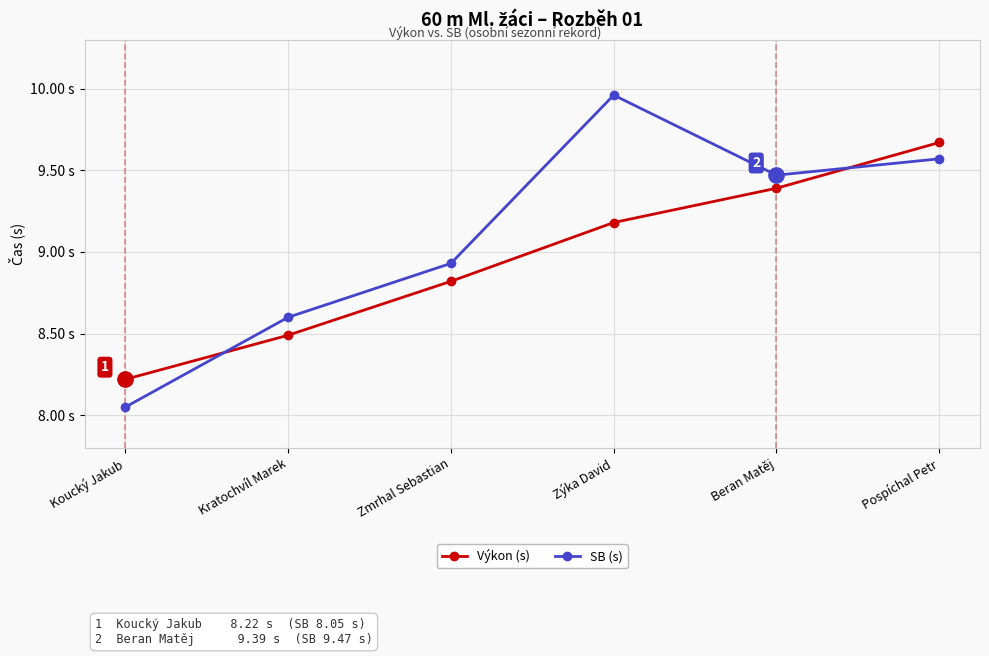

What is the difference between the second highest and second lowest values in the SB (s) series?

1.0